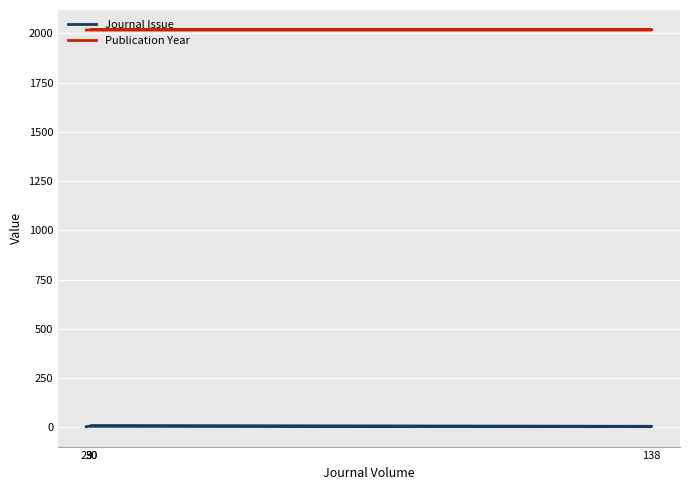

True or false: Publication Year has more than 1 interior local peaks.

False